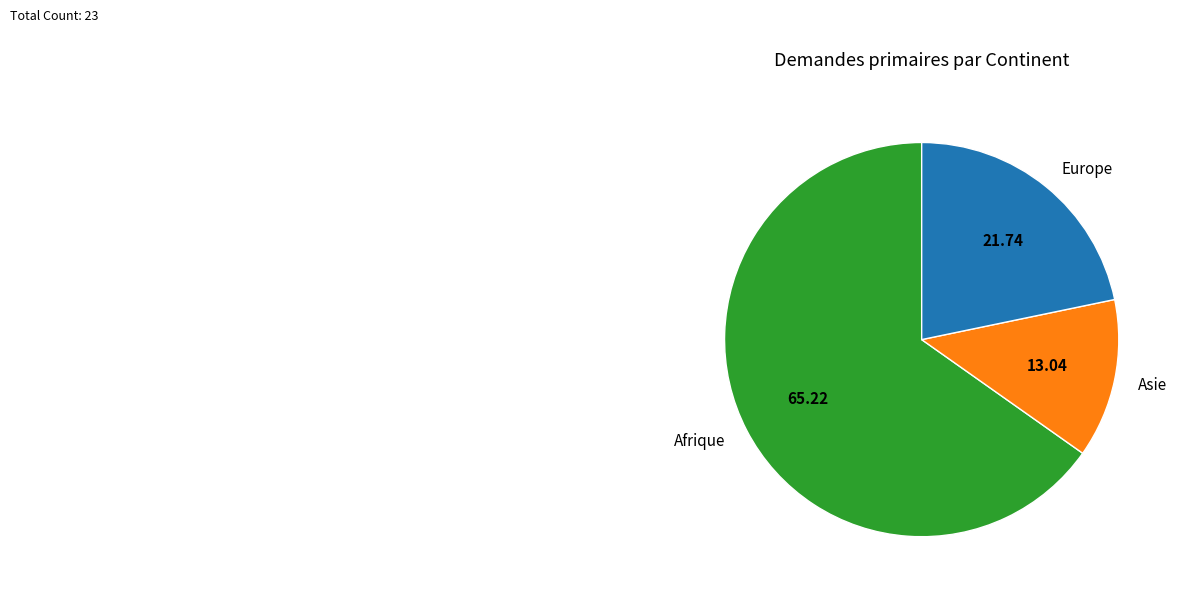

True or false: Europe accounts for 33% of the total.

False